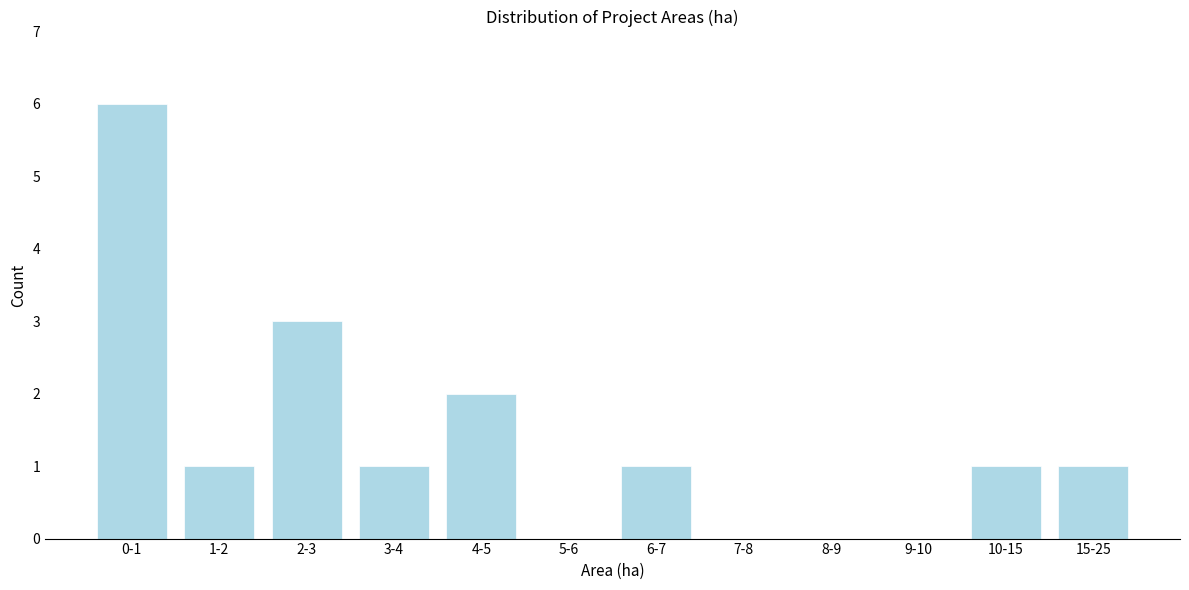

Reading left to right, what are all the values shown in this chart?

0-1=6	1-2=1	2-3=3	3-4=1	4-5=2	5-6=0	6-7=1	7-8=0	8-9=0	9-10=0	10-15=1	15-25=1